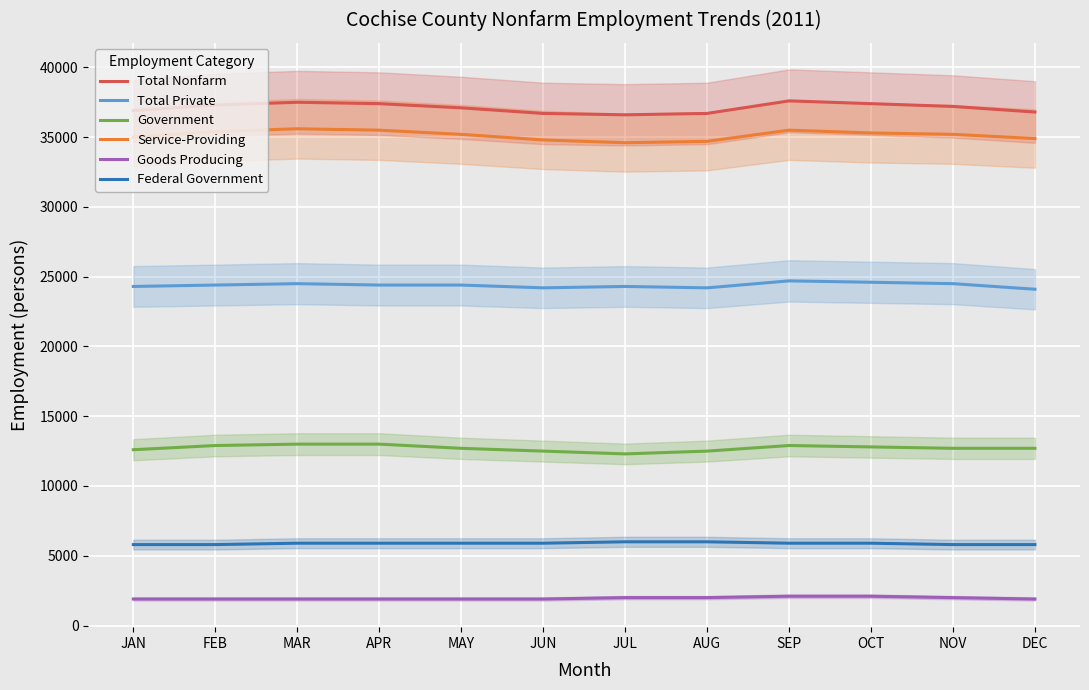

What is the sum of all Goods Producing values?

23500